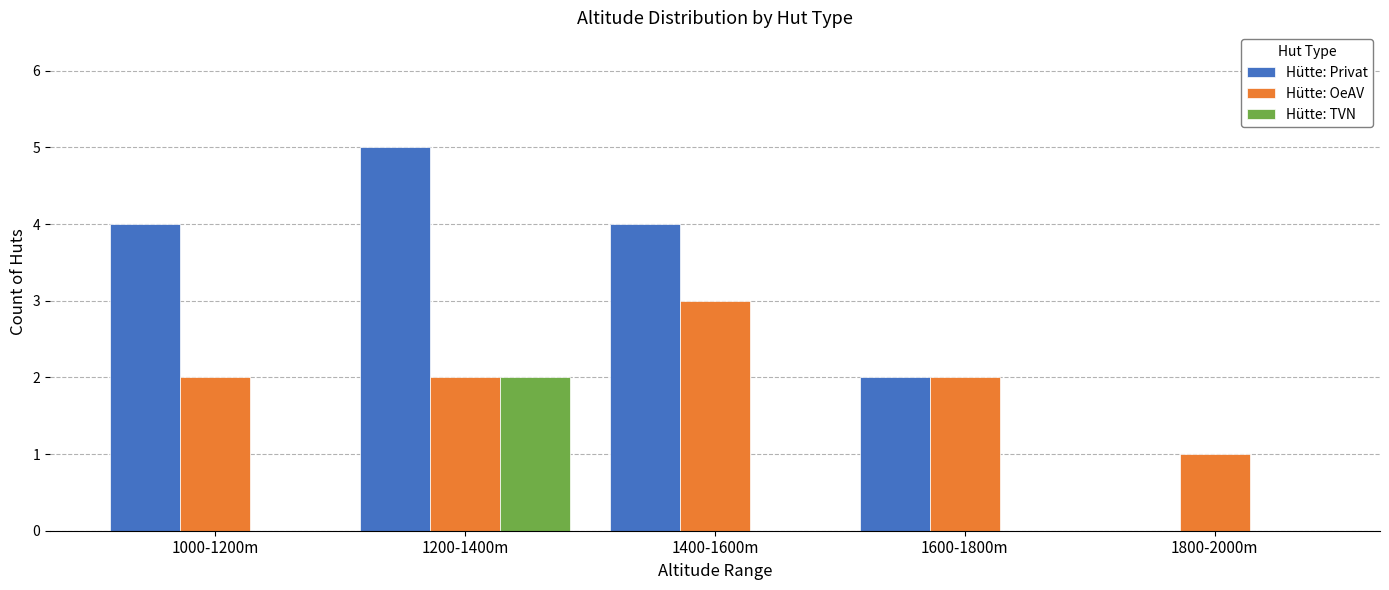

Reading right to left, what are all the values shown in this chart?

Hütte: Privat: 1800-2000m=0	1600-1800m=2	1400-1600m=4	1200-1400m=5	1000-1200m=4
Hütte: OeAV: 1800-2000m=1	1600-1800m=2	1400-1600m=3	1200-1400m=2	1000-1200m=2
Hütte: TVN: 1800-2000m=0	1600-1800m=0	1400-1600m=0	1200-1400m=2	1000-1200m=0